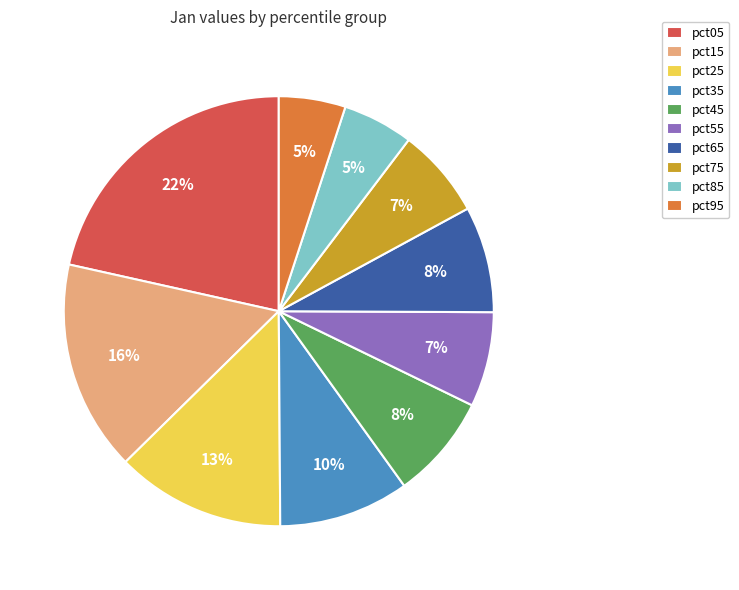

Does pct55 account for over 50% of the chart?

No